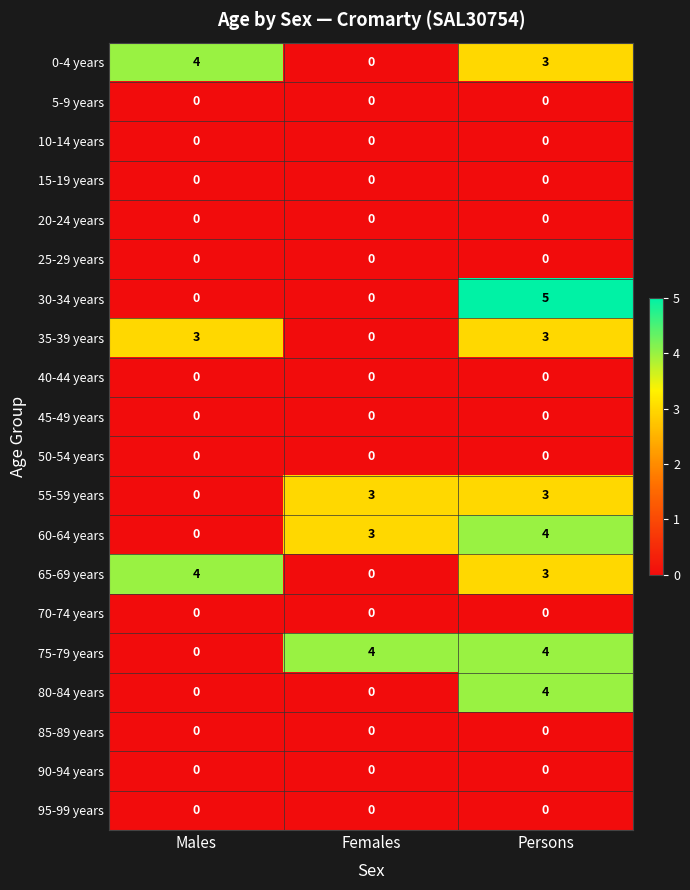

Which series has the widest spread of values?

30-34 years